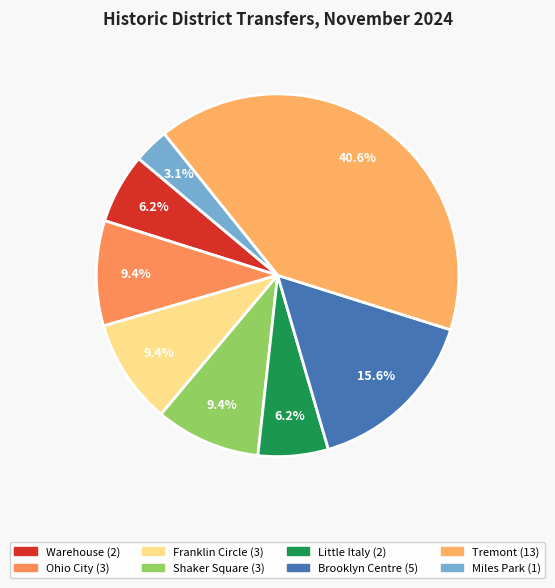

Which category has the smallest portion of the pie?

Miles Park